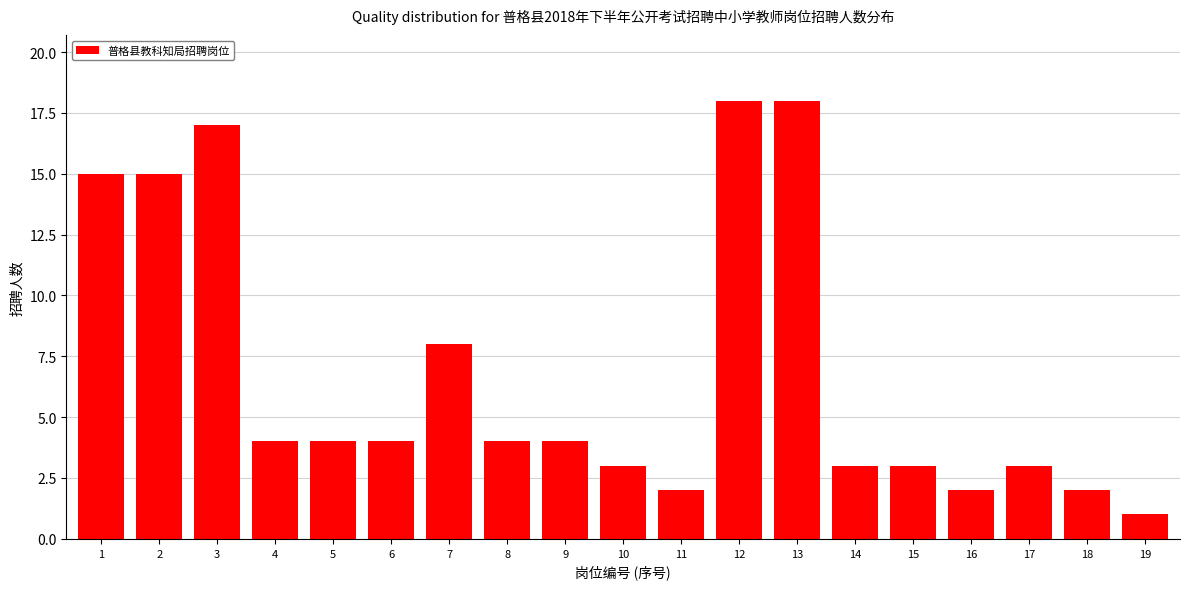

Reading left to right, extract all data points from this chart.

15	15	17	4	4	4	8	4	4	3	2	18	18	3	3	2	3	2	1